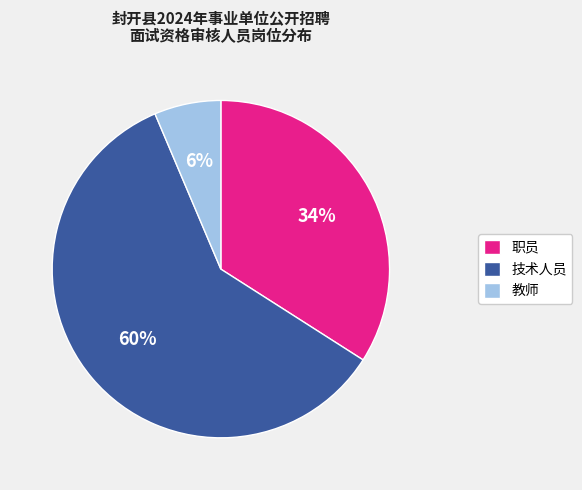

Combined, do 职员 and 教师 account for over 50%?

No